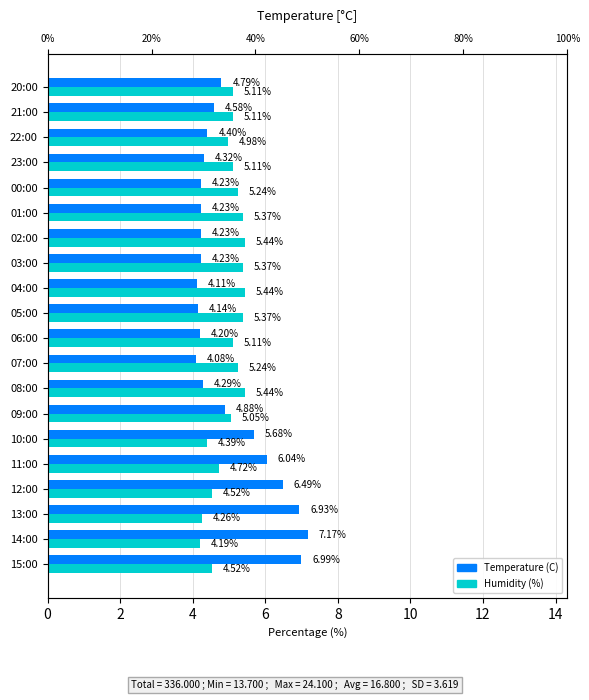

Reading left to right, what are all the values shown in this chart?

Temperature (C): 7.0	7.2	6.9	6.5	6.0	5.7	4.9	4.3	4.1	4.2	4.1	4.1	4.2	4.2	4.2	4.2	4.3	4.4	4.6	4.8
Humidity (%): 4.5	4.2	4.3	4.5	4.7	4.4	5.0	5.4	5.2	5.1	5.4	5.4	5.4	5.4	5.4	5.2	5.1	5.0	5.1	5.1